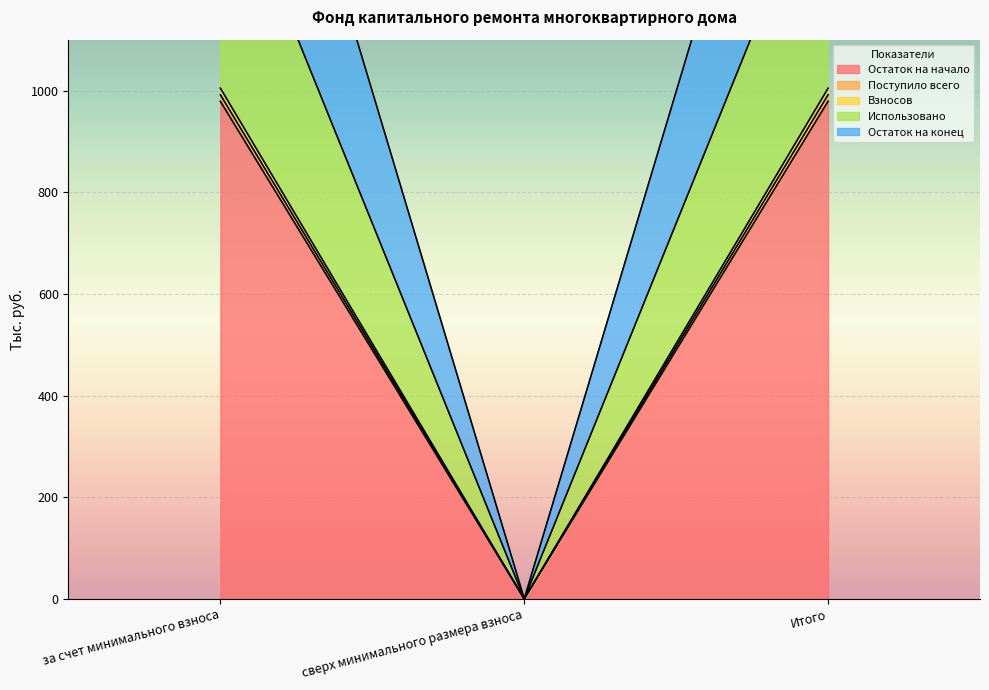

The value of Взносов at сверх минимального размера взноса is 656.4. True or false?

False